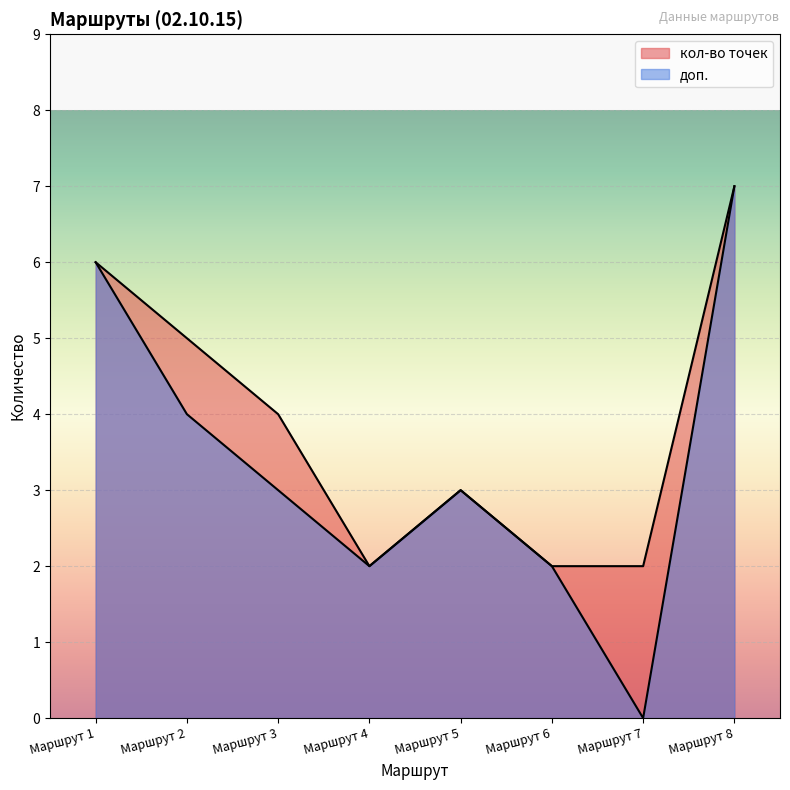

The value of доп. at Маршрут 5 is 3. True or false?

True